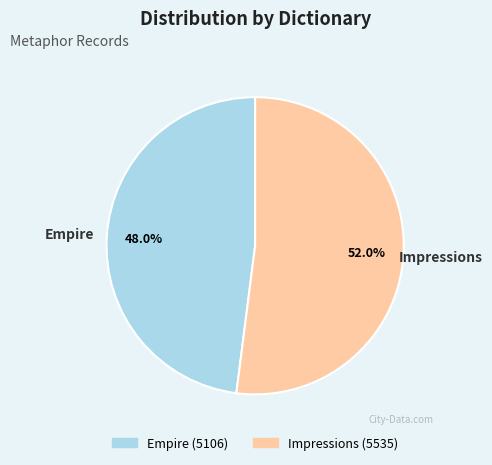

What percentage is the Impressions slice, to the nearest percent?

52%